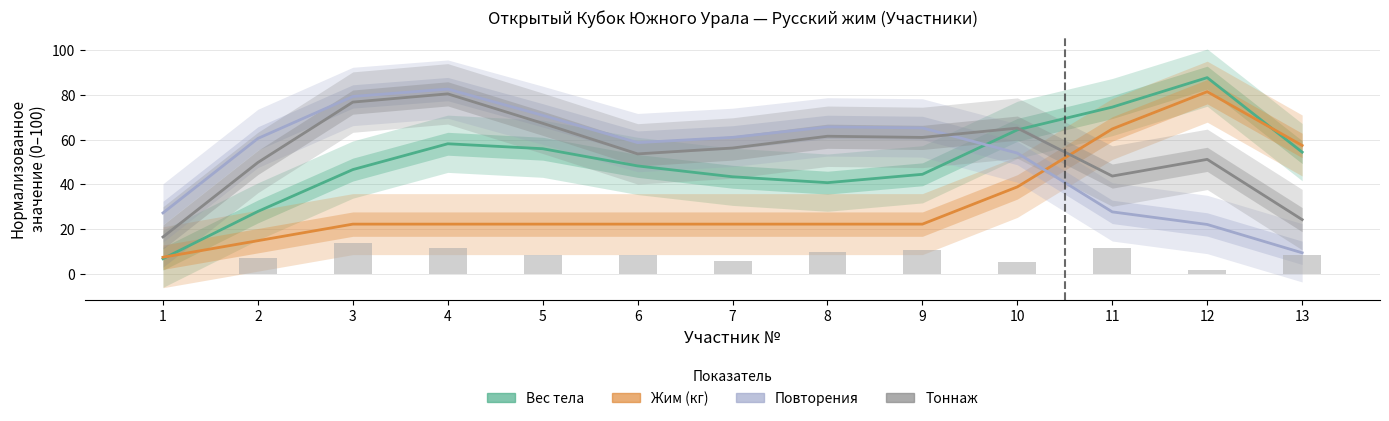

Which series has the largest total across all categories?

Тоннаж